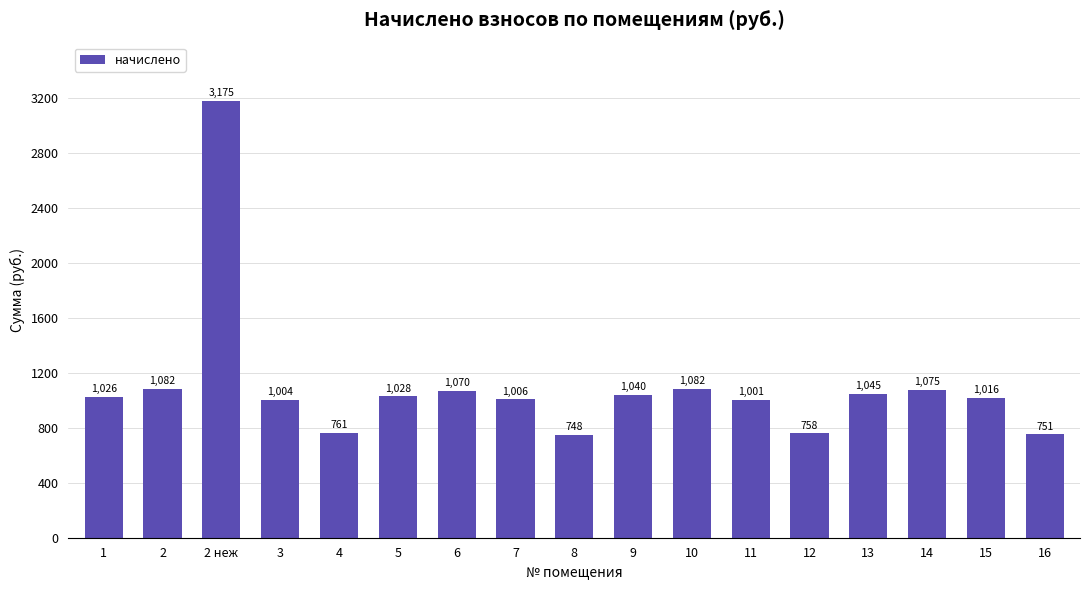

True or false: the data shows 1566.9 at 15.

False